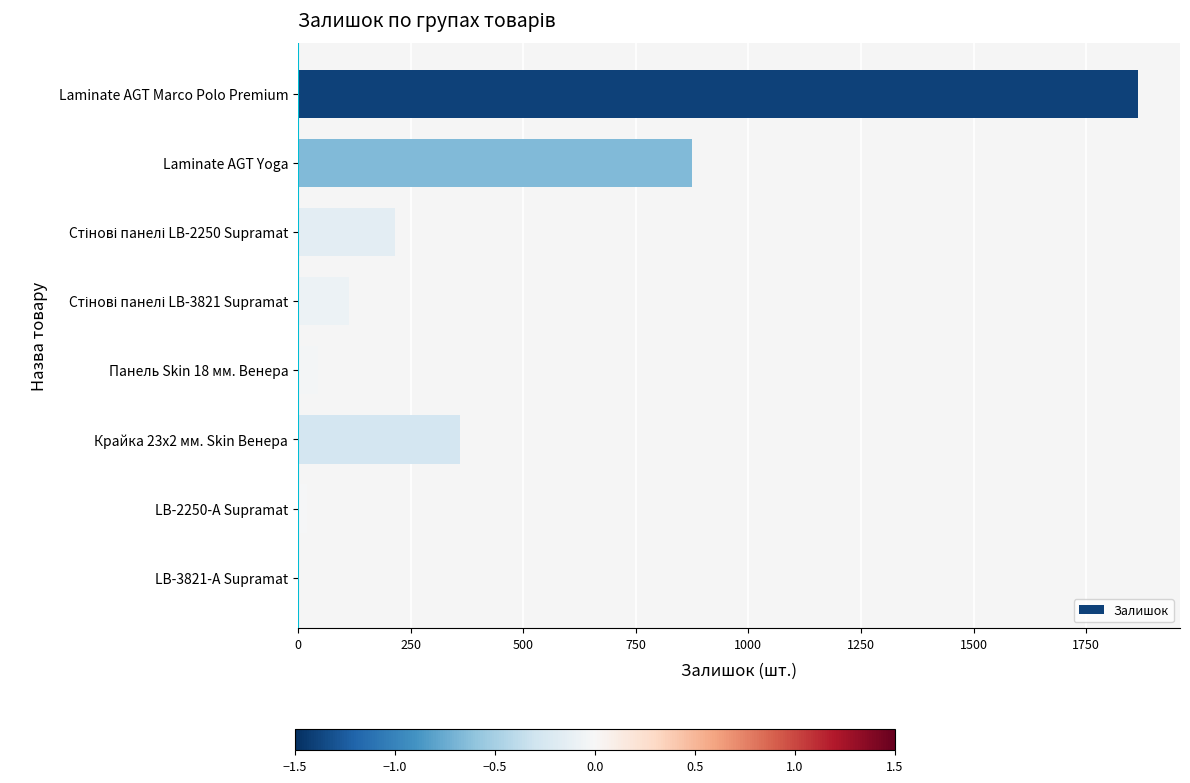

What is the maximum value shown in the chart?

1865